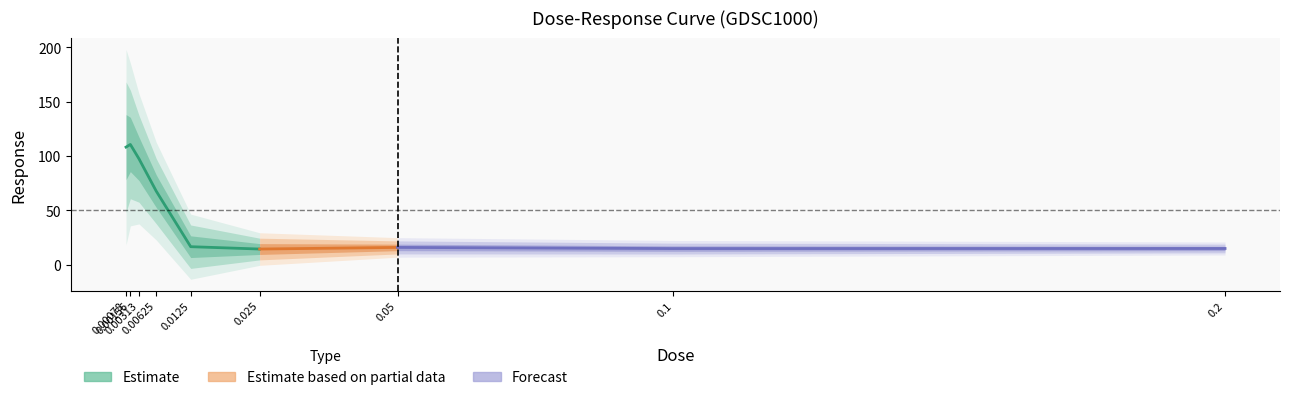

Approximately how many times larger is the value at 0.00625 compared to 0.1?

4.6